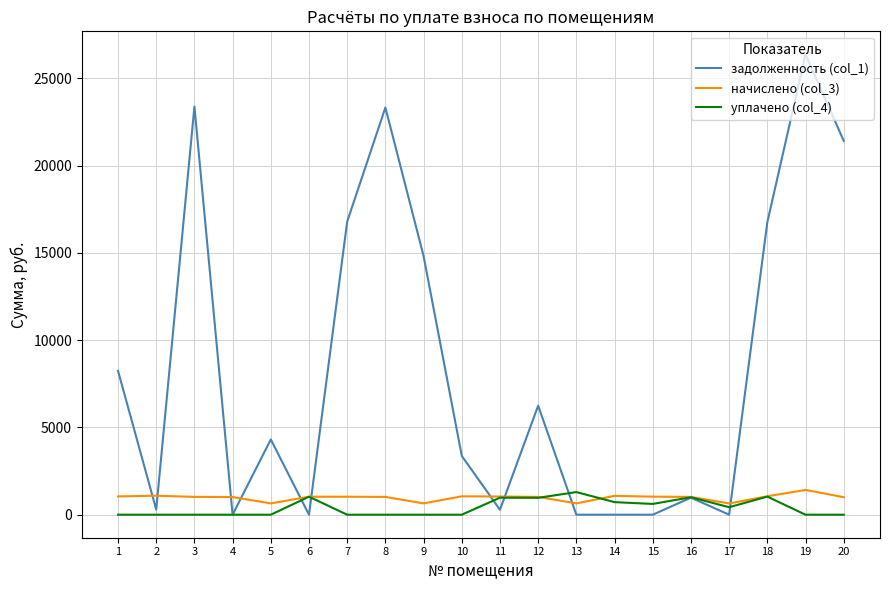

The value of задолженность (col_1) at 19 is 26374.6. True or false?

True